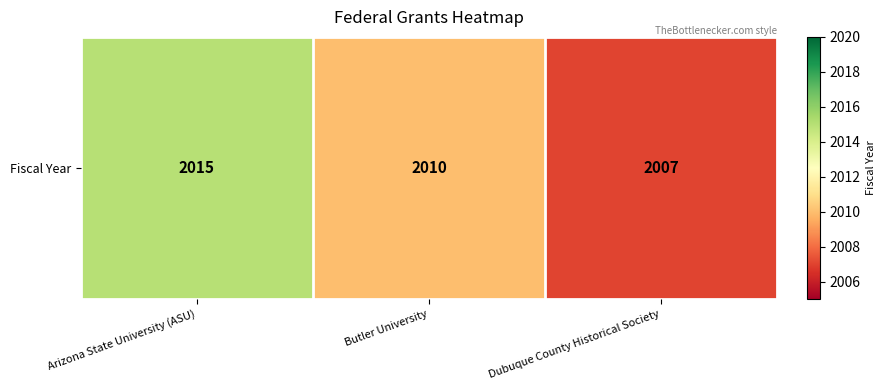

How many values exceed 2010?

1